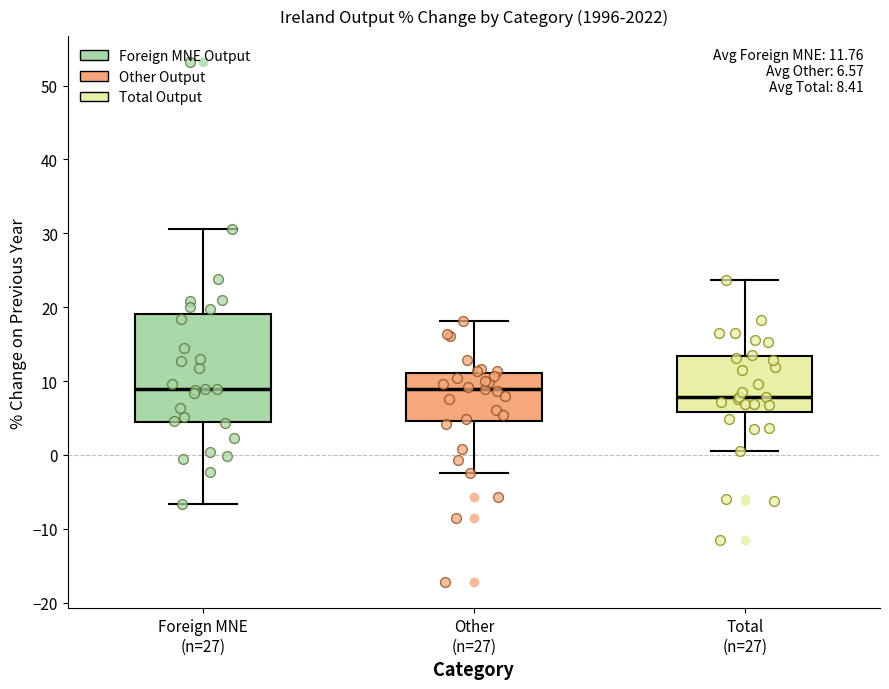

Which box is the tallest, from its lower edge to its upper edge?

Foreign MNE (n=27)